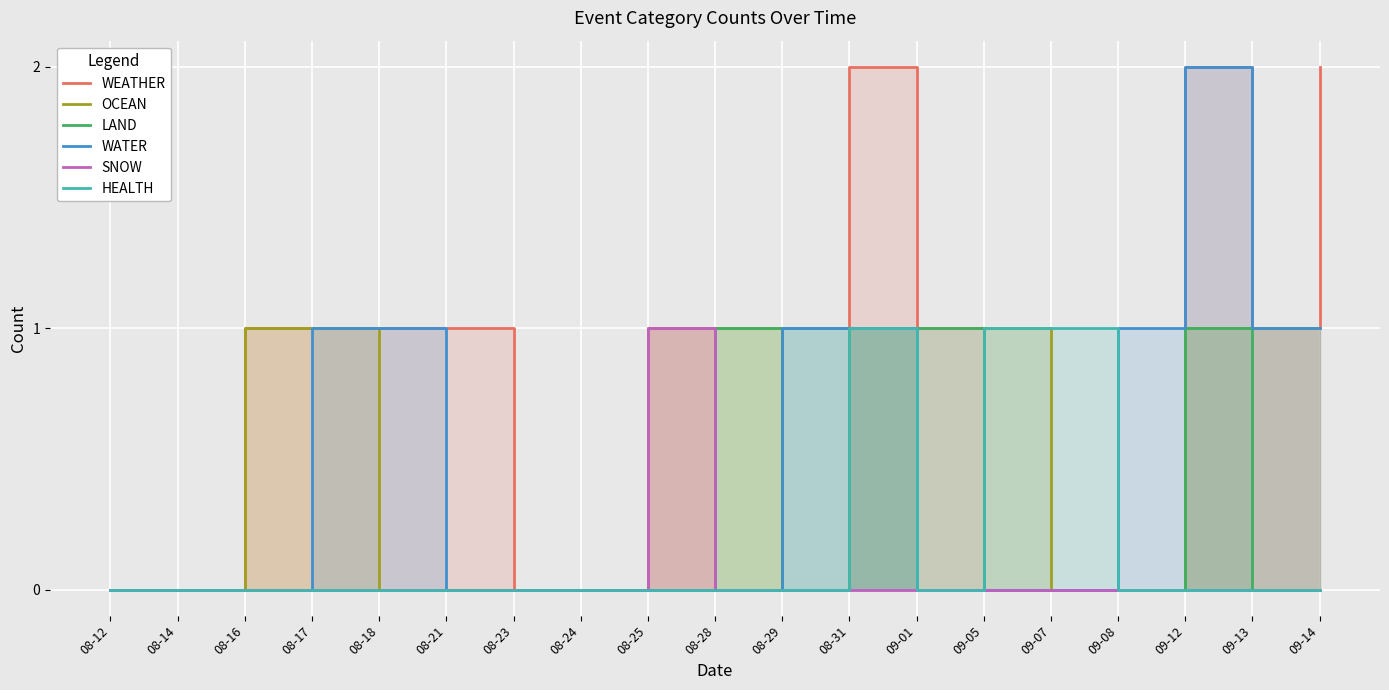

Reading left to right, transcribe all the data shown in this chart.

WEATHER: 0	0	1	1	1	1	0	0	1	0	0	2	1	0	0	0	2	1	2
OCEAN: 0	0	1	1	0	0	0	0	1	1	0	1	0	1	0	0	1	1	1
LAND: 0	0	0	0	0	0	0	0	0	1	1	1	1	0	0	0	1	0	0
WATER: 0	0	0	1	1	0	0	0	0	0	1	1	0	0	0	1	2	1	1
SNOW: 0	0	0	0	0	0	0	0	1	0	0	0	0	0	0	0	0	0	0
HEALTH: 0	0	0	0	0	0	0	0	0	0	0	1	0	1	1	0	0	0	0